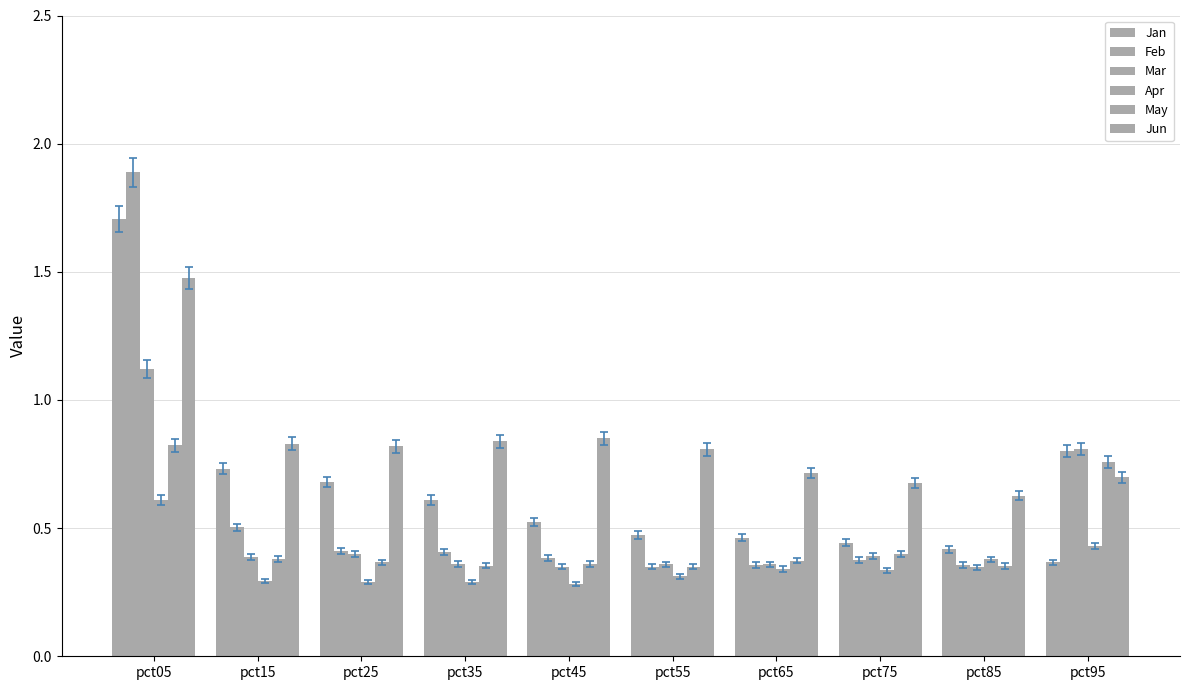

What is the total value across all series at pct95?

3.9